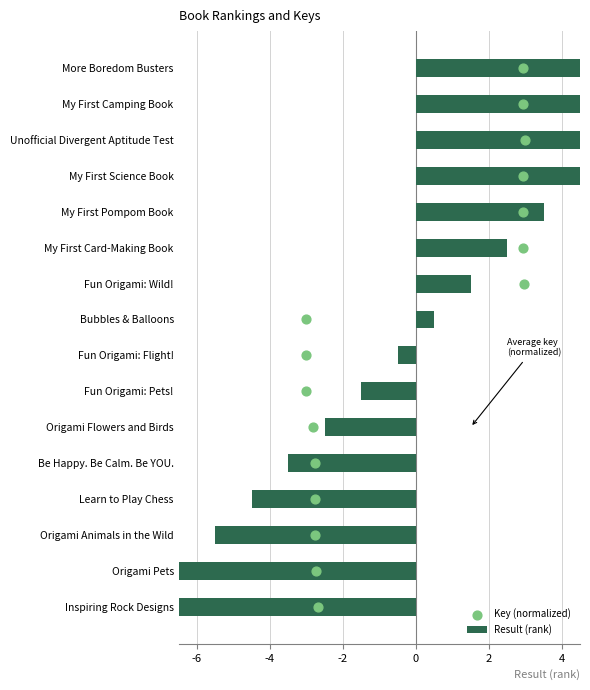

What are all the series names shown in the legend?

Result (rank), Key (normalized)